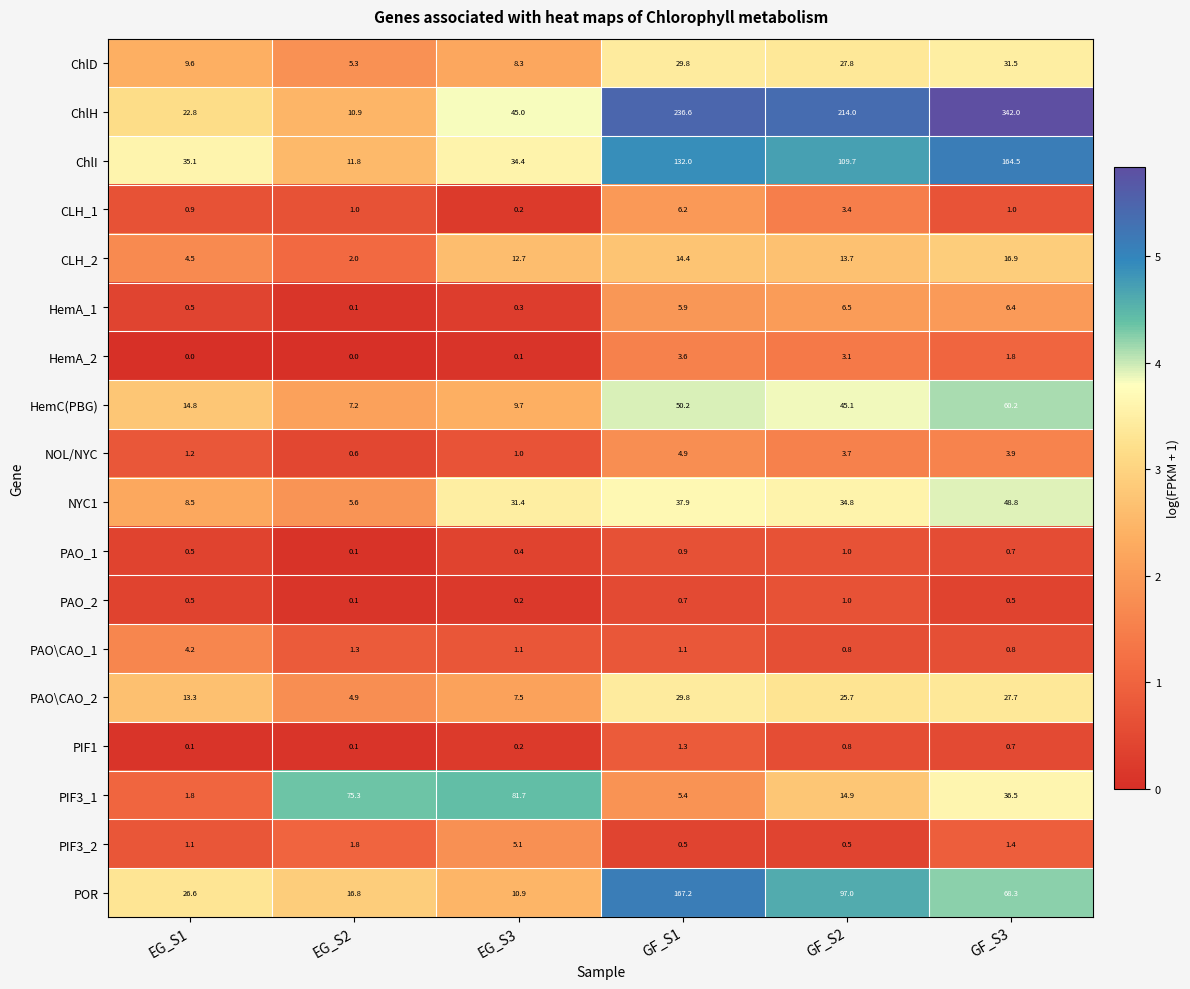

List the labels in order of HemA_1 value, smallest first.

EG_S2, EG_S3, EG_S1, GF_S1, GF_S3, GF_S2